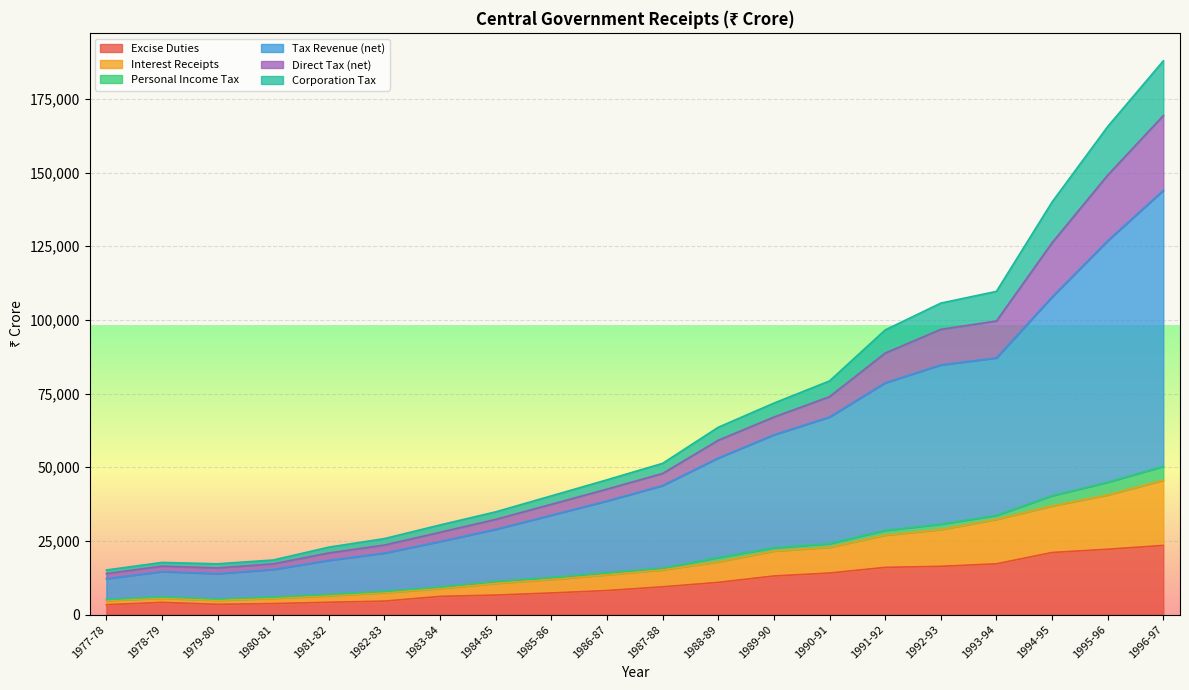

What is the highest value of the Excise Duties series?

23463